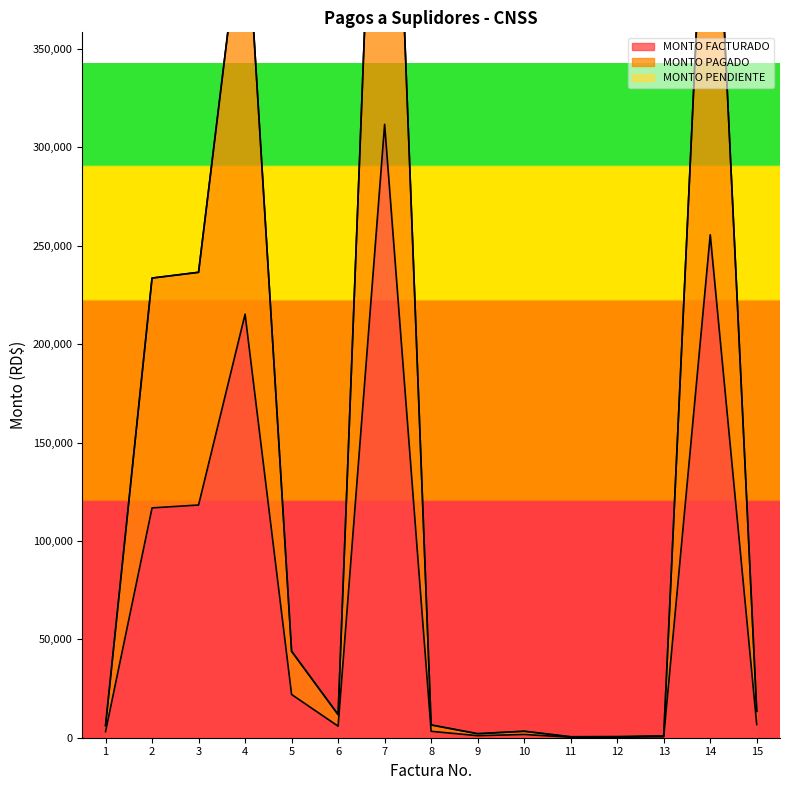

The value of MONTO PAGADO at 8 is 2655.5. True or false?

False